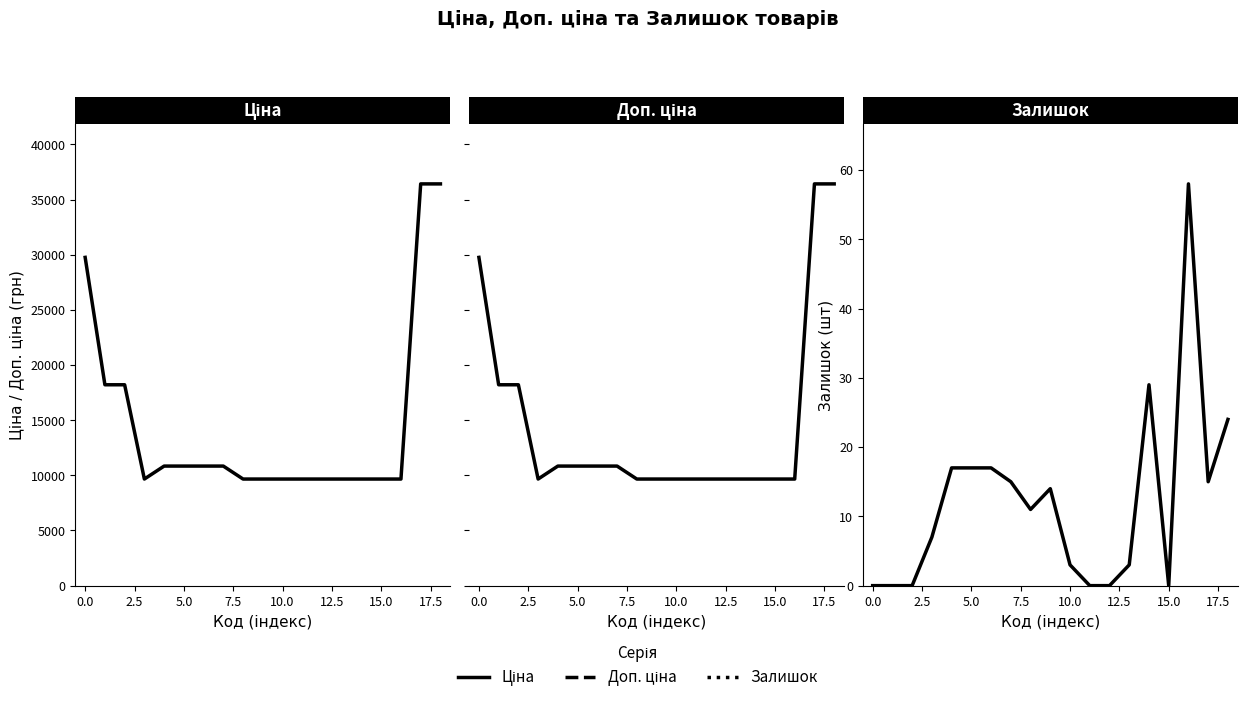

What is the difference between the second highest and minimum values in the Доп. ціна series?

26759.4